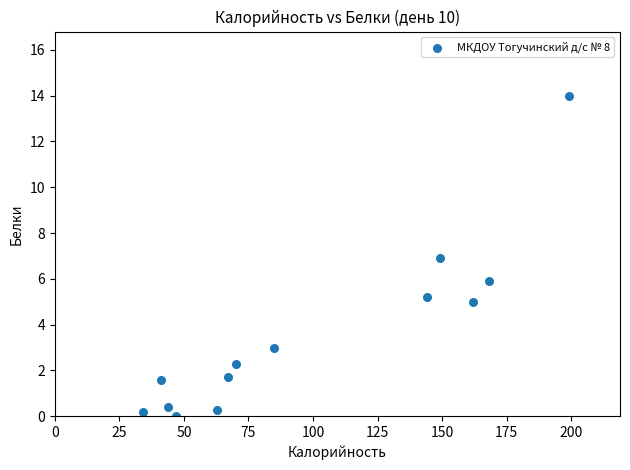

What is the range of Y values (max minus min)?

14.0